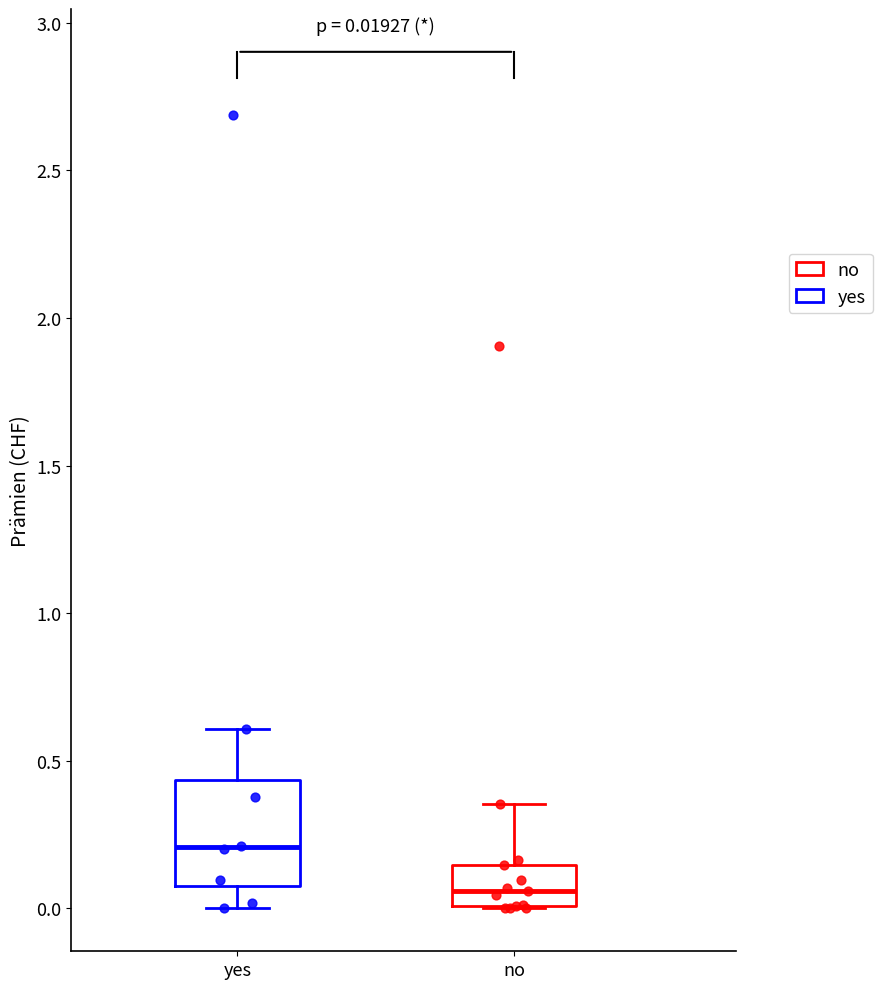

Which box's median line is the lowest?

no